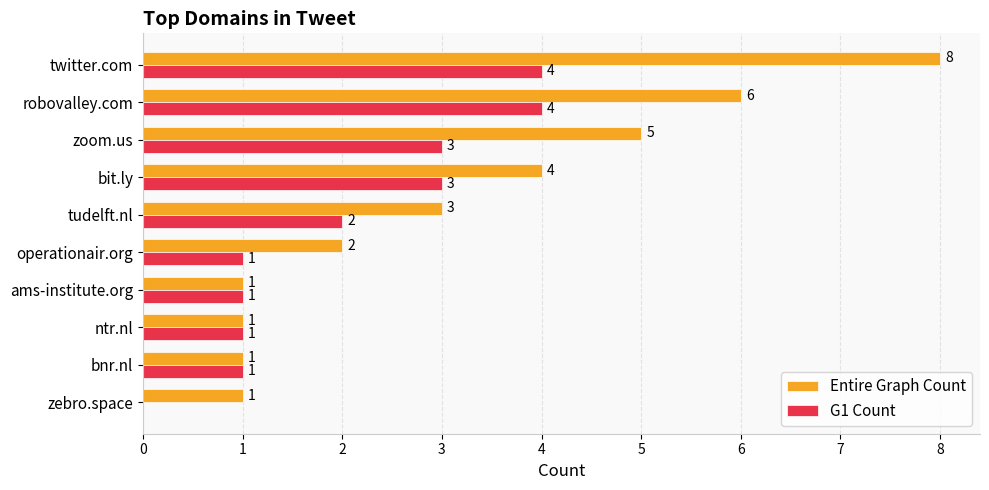

Is the value of G1 Count at ntr.nl greater than the value of Entire Graph Count at operationair.org?

No